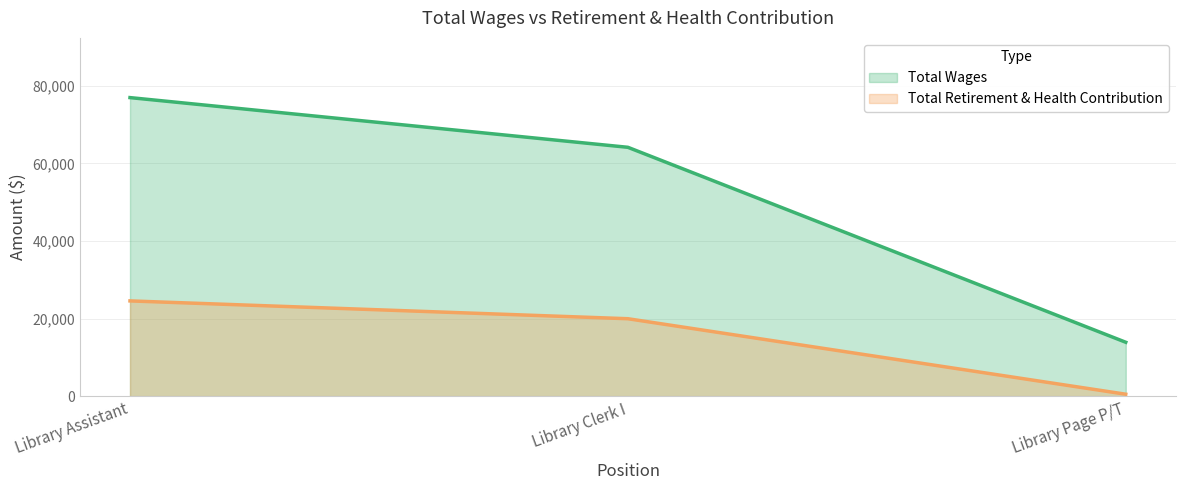

Rank the series by their maximum value, from highest to lowest.

Total Wages, Total Retirement & Health Contribution